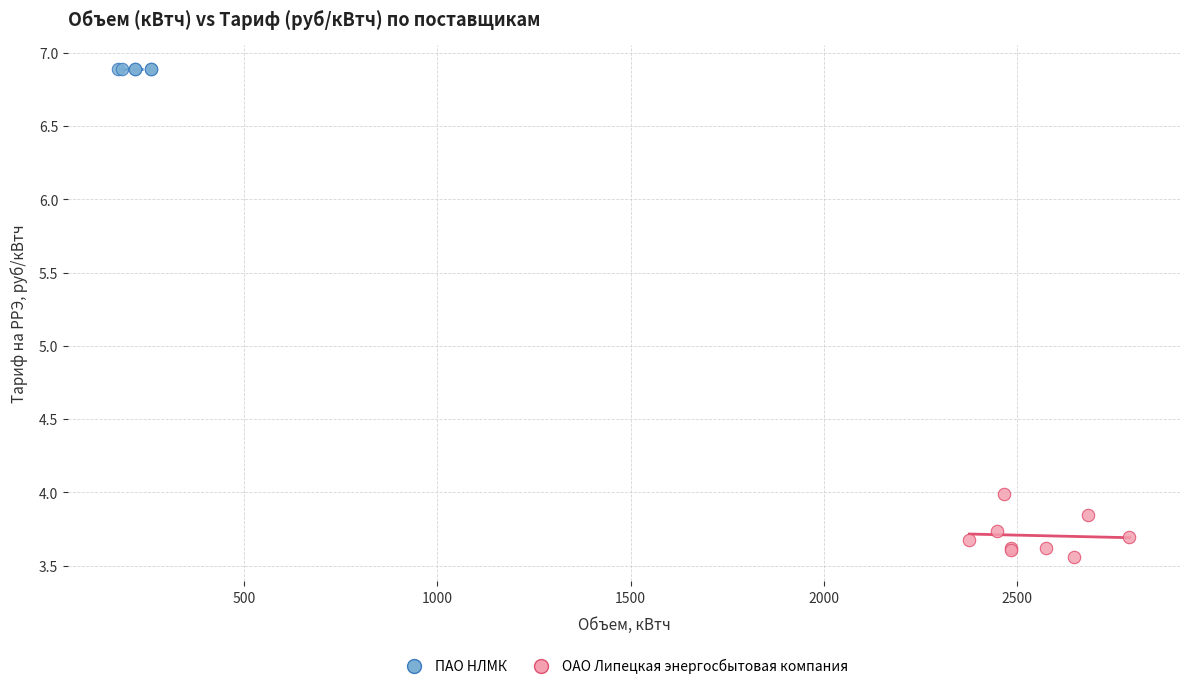

Which series contains the lowest Y value?

ОАО Липецкая энергосбытовая компания